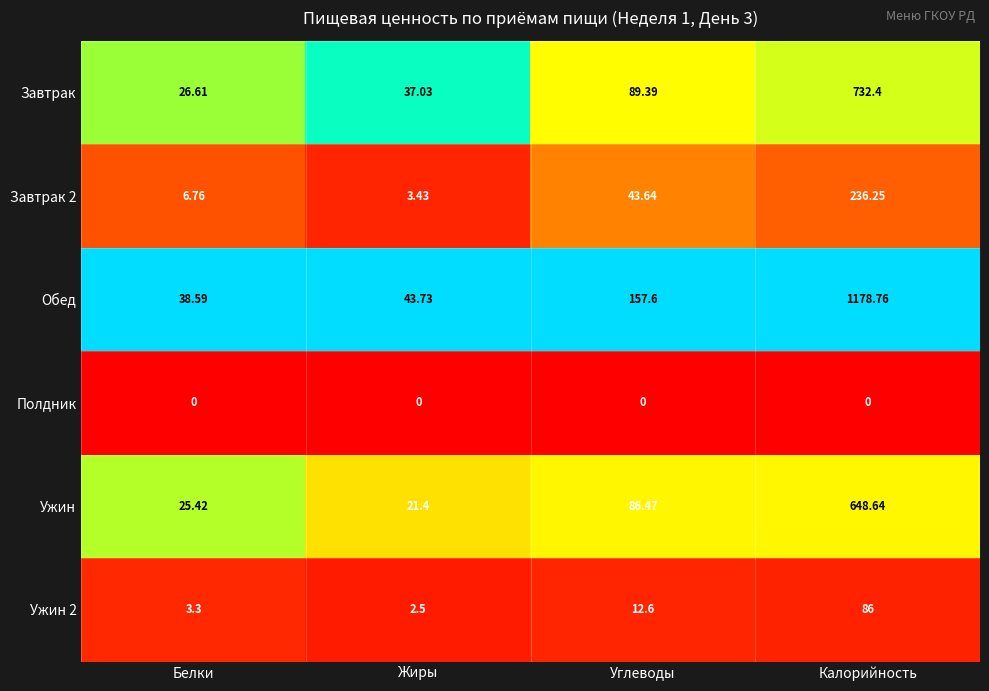

Which series has the largest range (max minus min)?

Обед